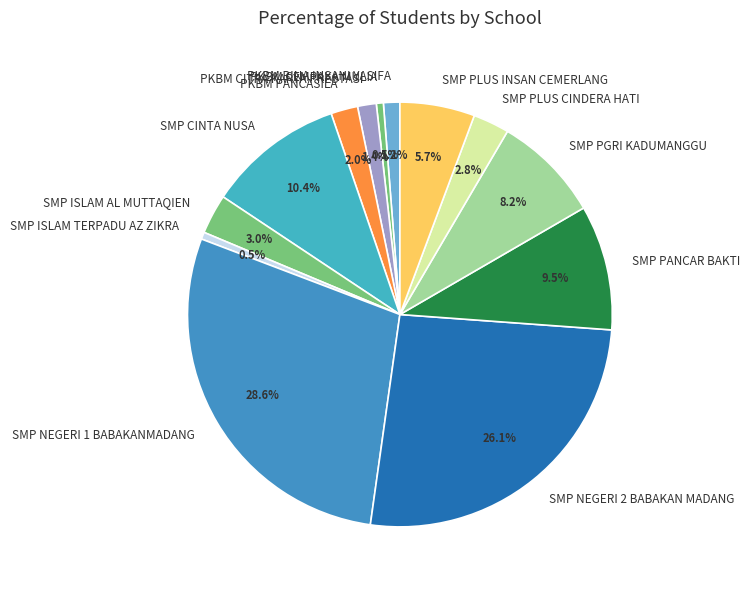

How many slices are in this pie chart?

13